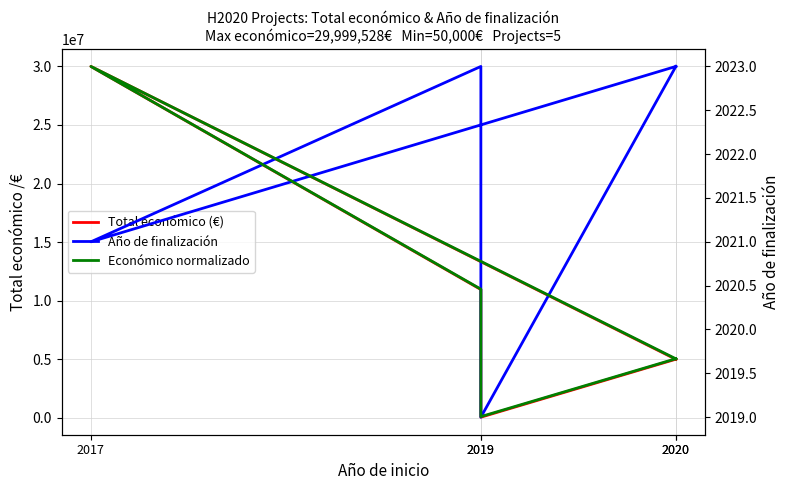

Which series has the largest total across all categories?

Total económico (€)